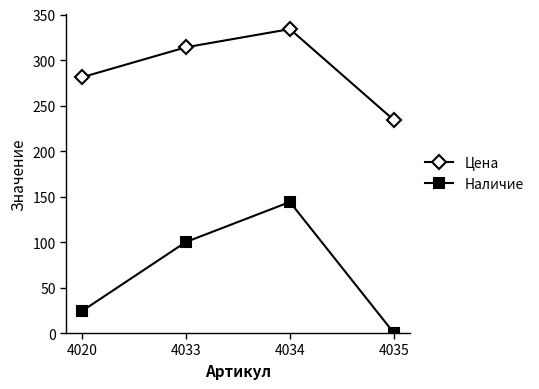

How many positive values does the Наличие series have?

3